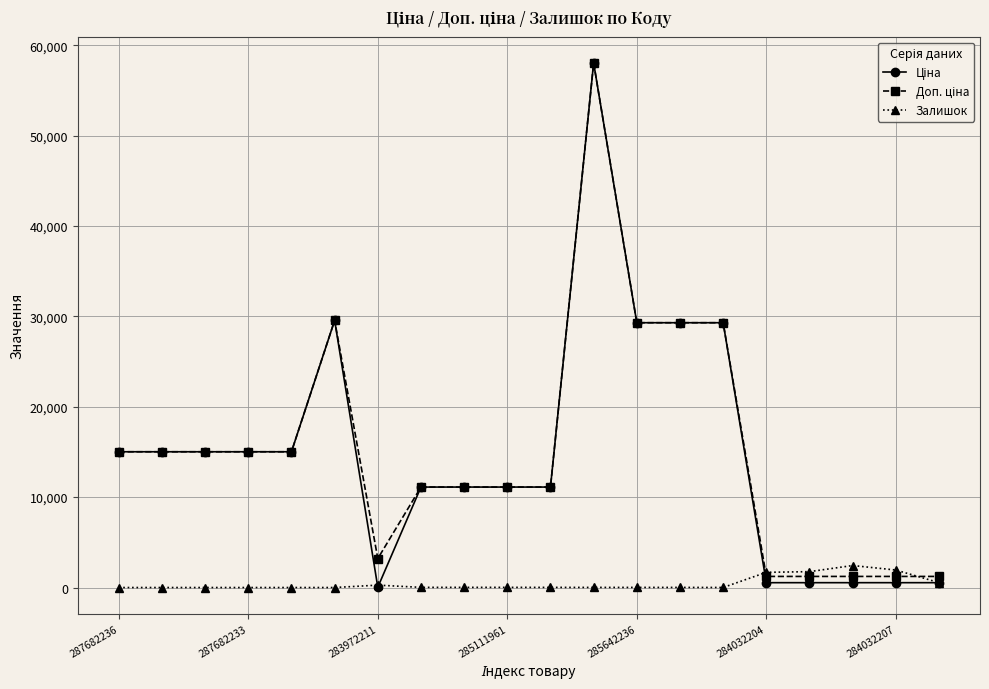

How many lines are shown in the chart?

3